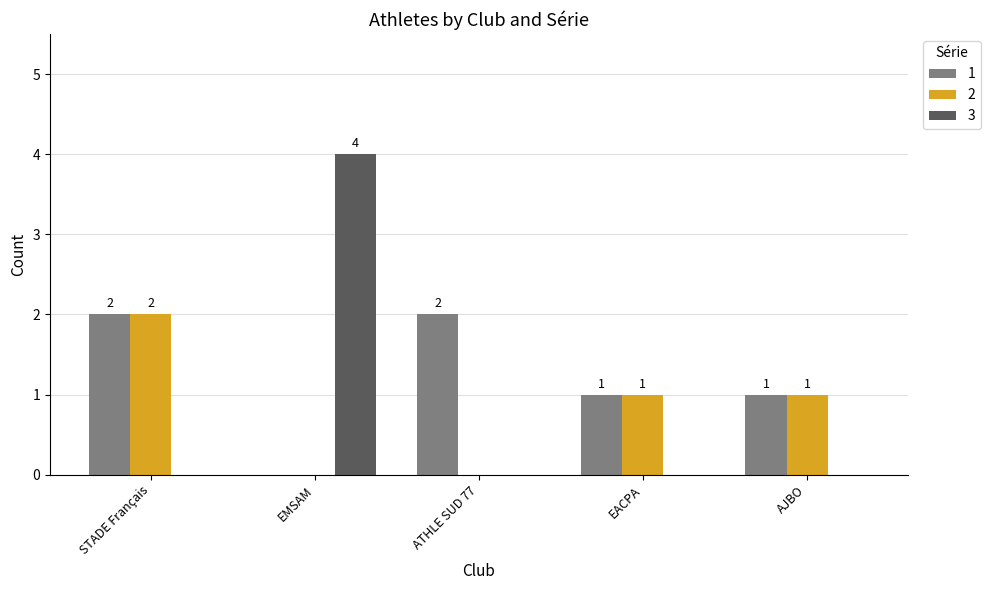

Where does the 1 series first go above 1?

STADE Français